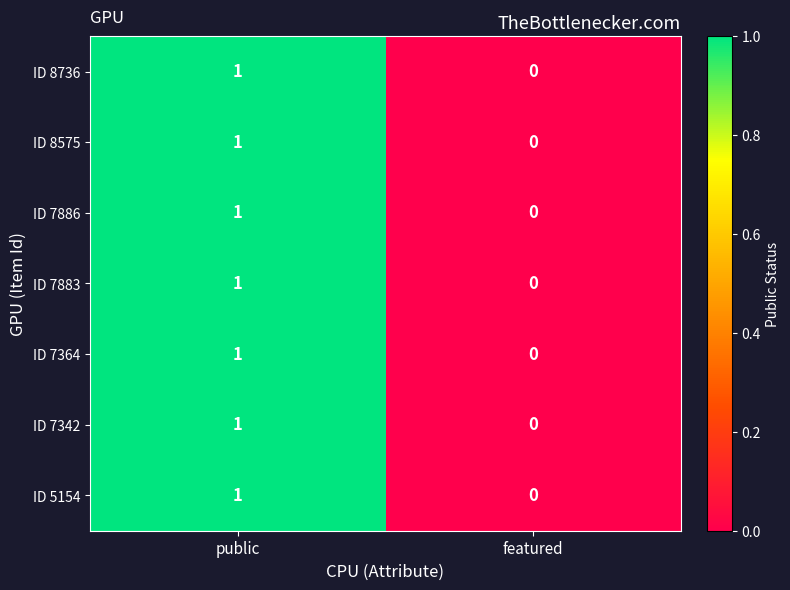

The ID 8736 series shows 2 at public. True or false?

False